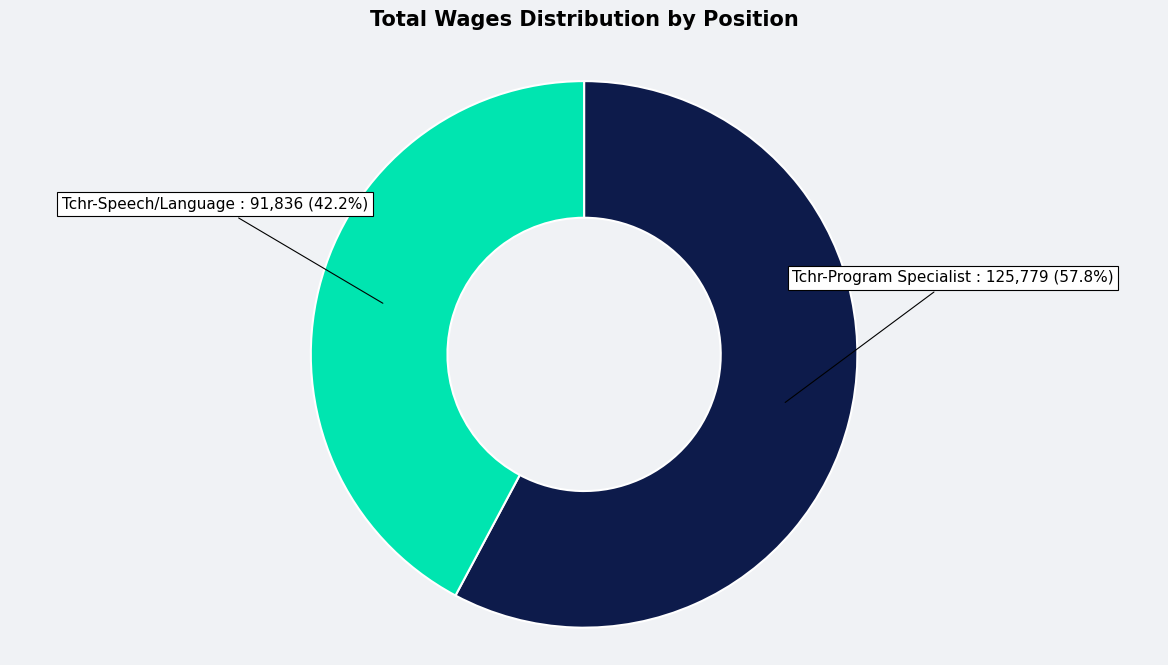

Which category accounts for the majority?

Tchr-Program Specialist